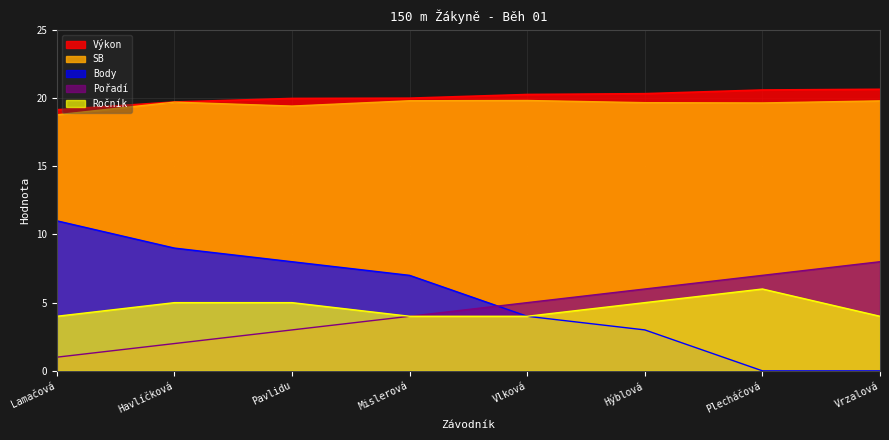

Is the value of Pořadí at Mislerová greater than the value of Body at Plecháčová?

Yes